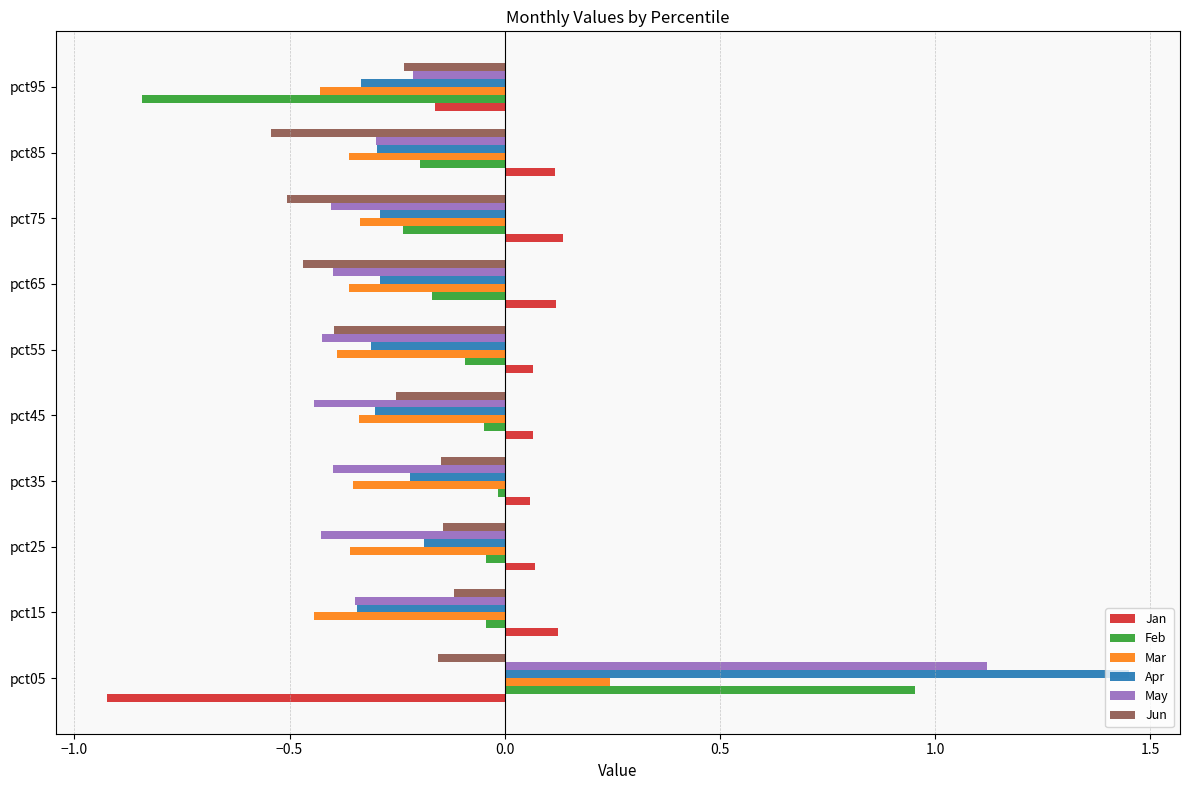

At how many categories does at least one series exceed 0?

9